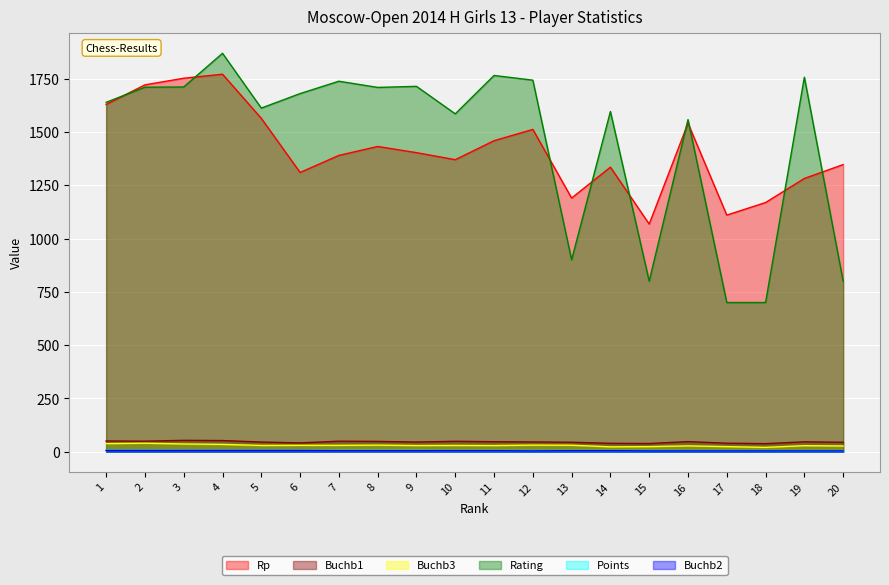

What is the spread (max minus min) of values at 12?

1739.0